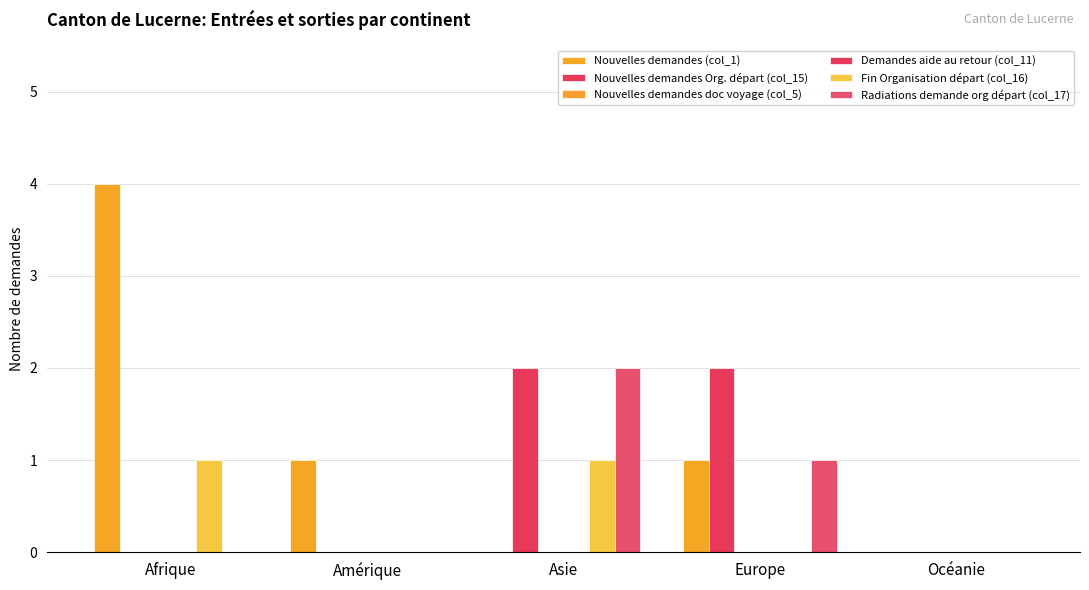

Which series has the largest range (max minus min)?

Nouvelles demandes (col_1)